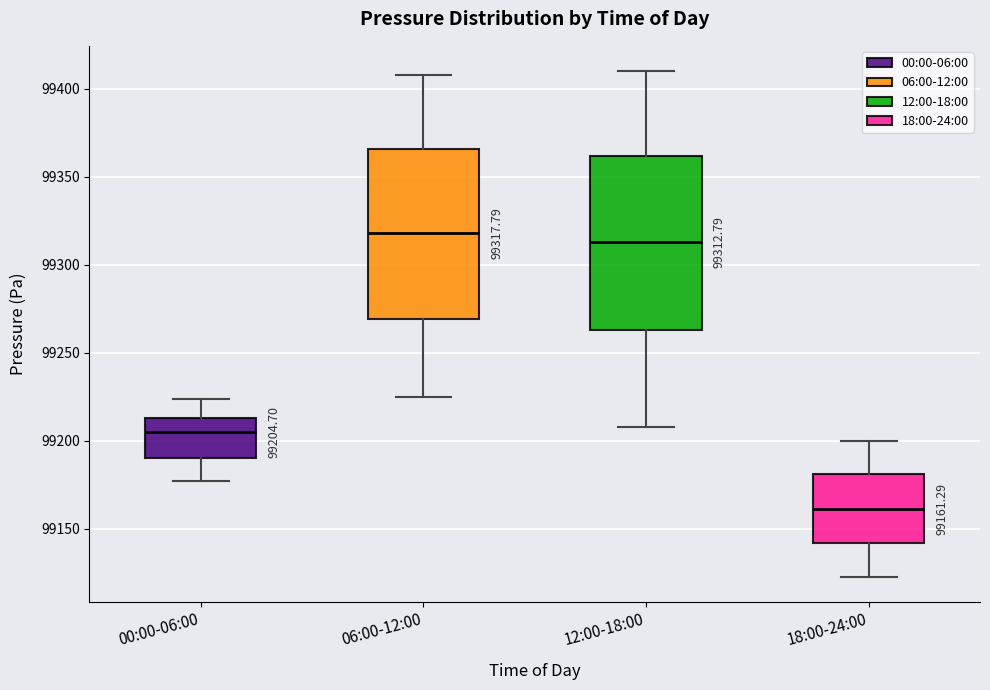

Which box's median line is the lowest?

18:00-24:00